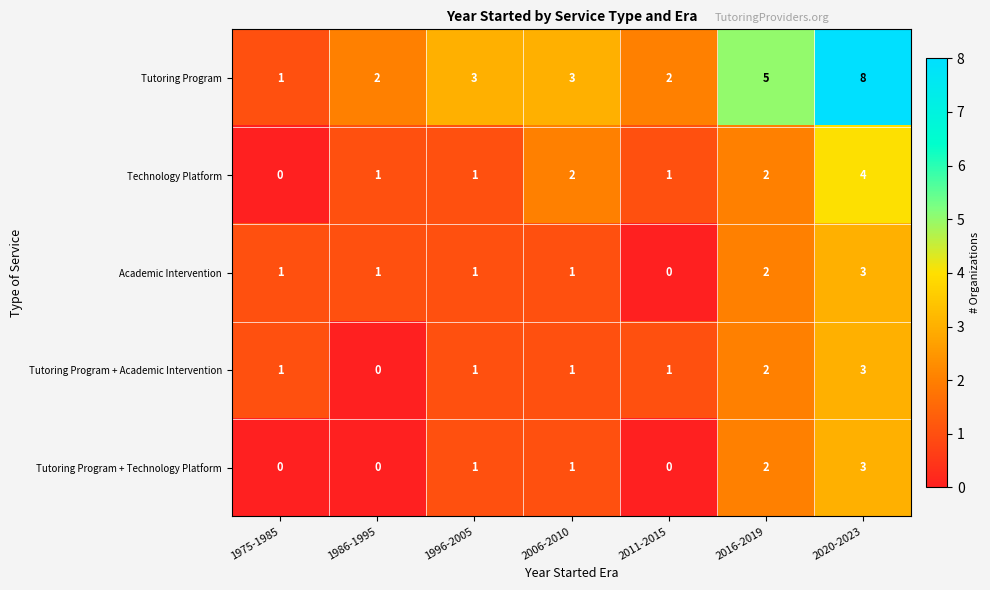

What value does the Tutoring Program series have at 2020-2023?

8